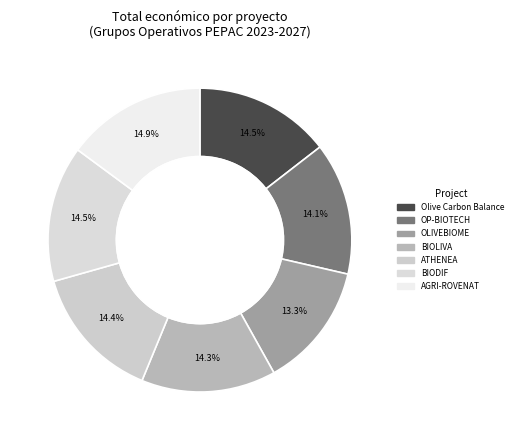

Which category has the biggest portion of the pie?

AGRI-ROVENAT